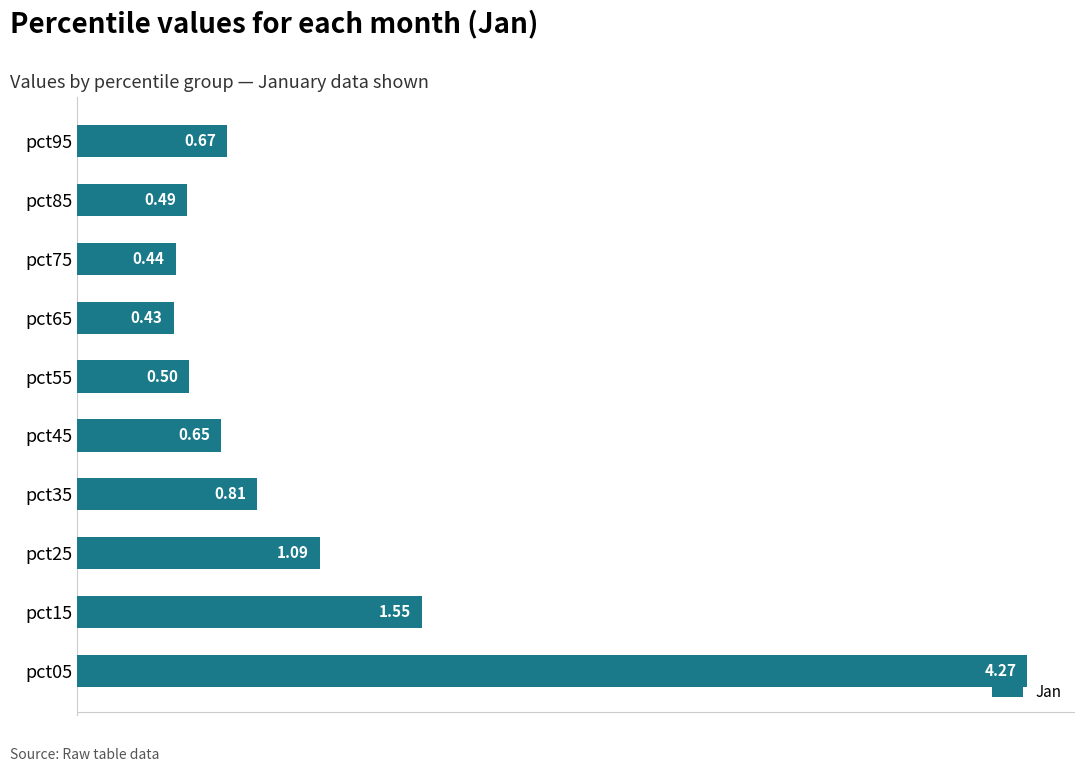

Which has a higher value, pct95 or pct35?

pct35